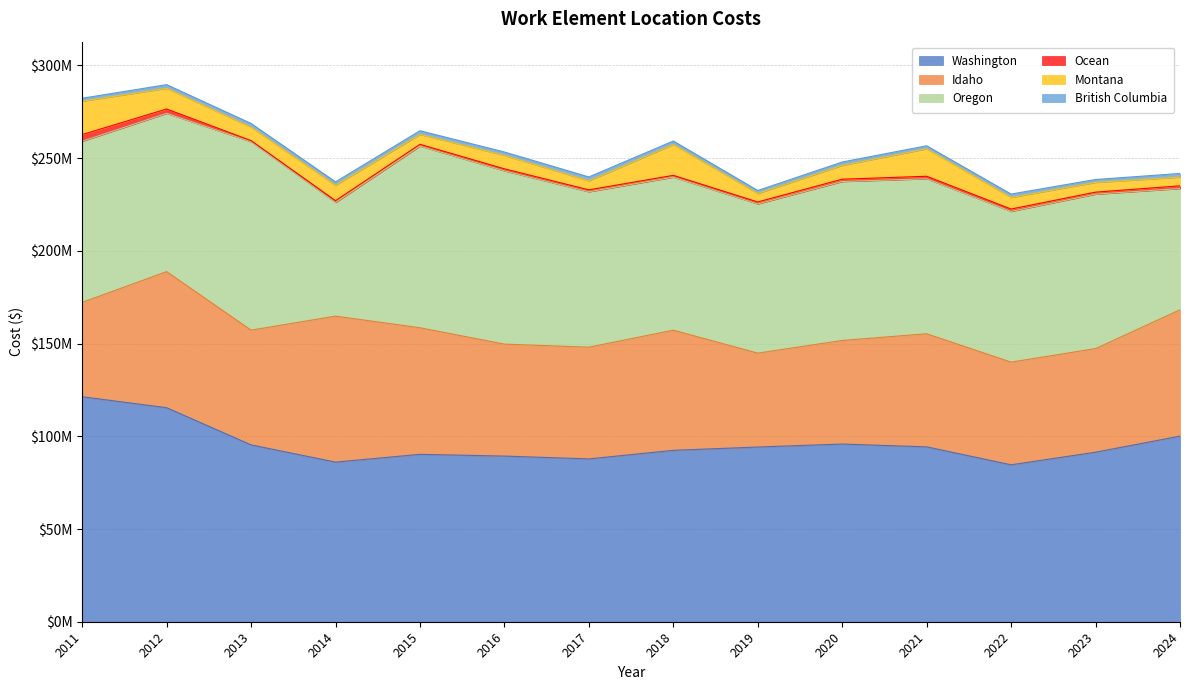

The value of Ocean at 2016 is 1085664.0. True or false?

True